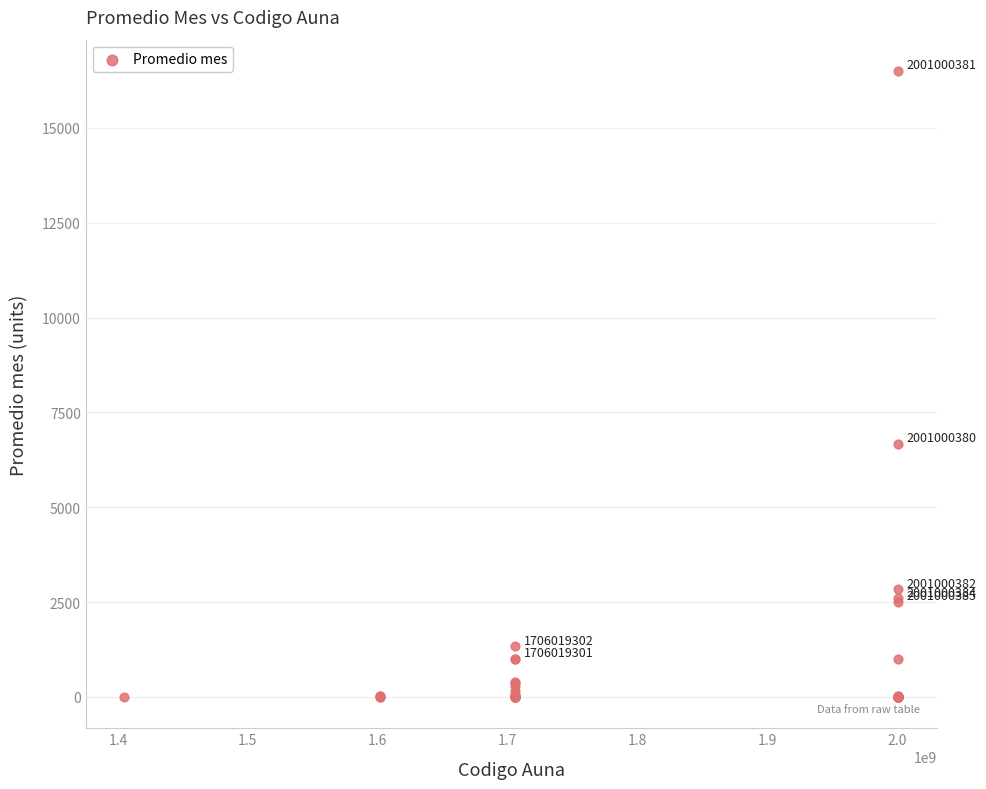

What Y value in the scatter plot is closest to 8250?

6666.7